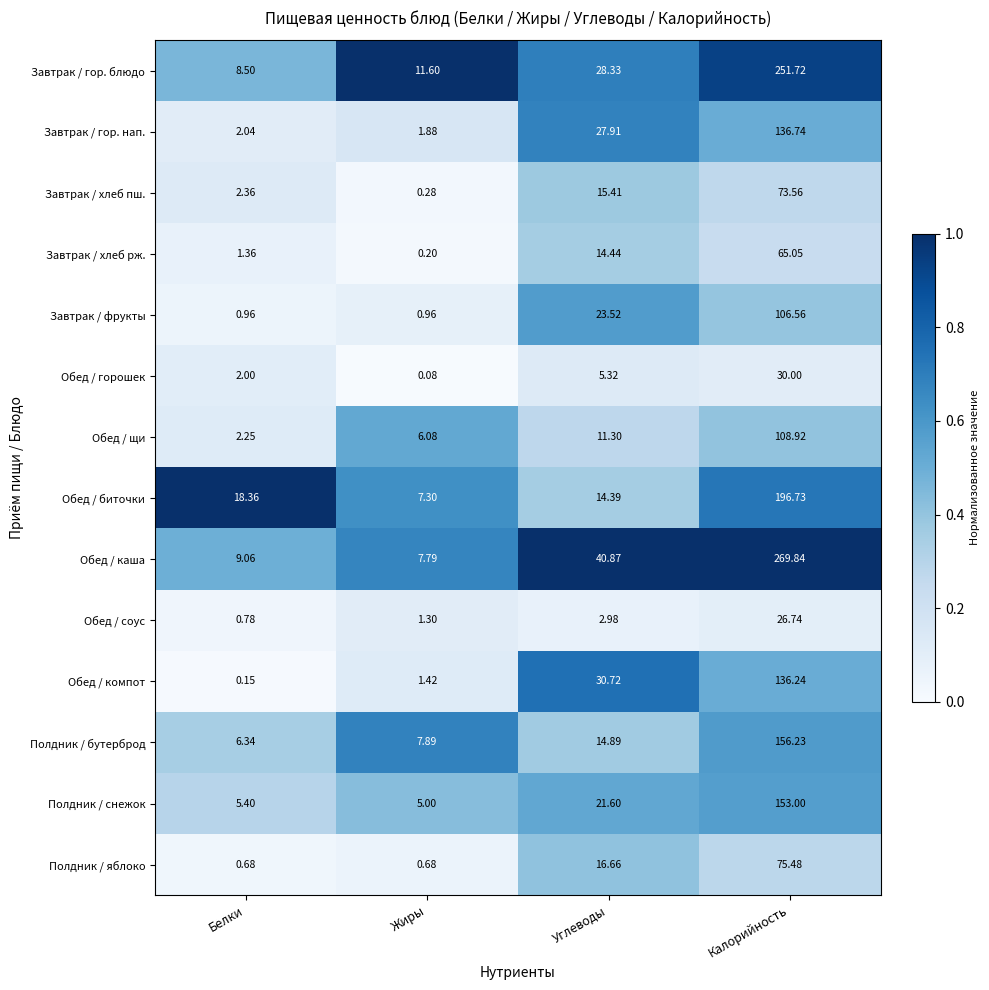

List the series in order of their peak value, highest first.

Обед / каша, Завтрак / гор. блюдо, Обед / биточки, Полдник / бутерброд, Полдник / снежок, Завтрак / гор. нап., Обед / компот, Обед / щи, Завтрак / фрукты, Полдник / яблоко, Завтрак / хлеб пш., Завтрак / хлеб рж., Обед / горошек, Обед / соус